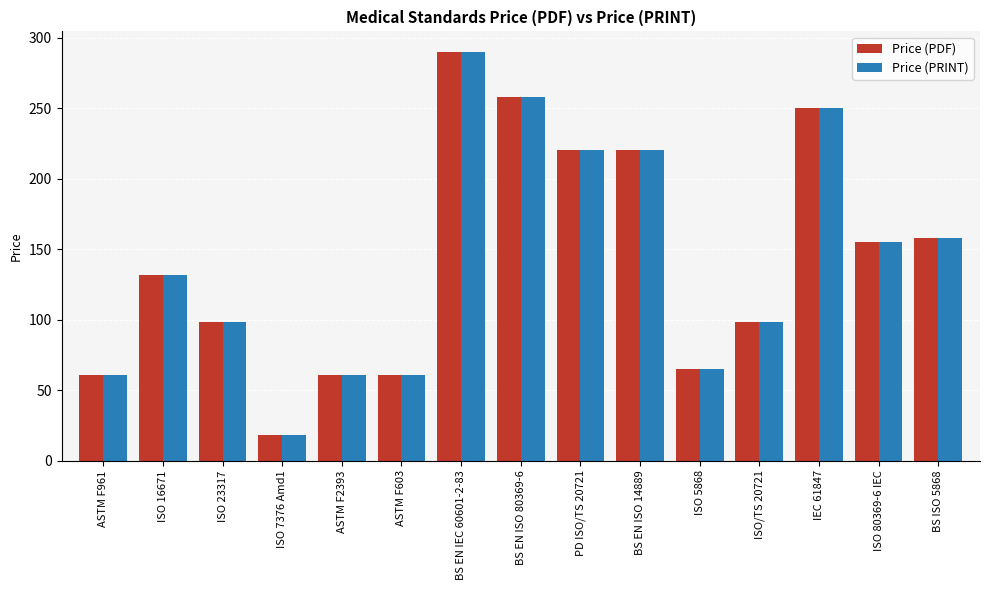

How many distinct data groups are displayed?

2